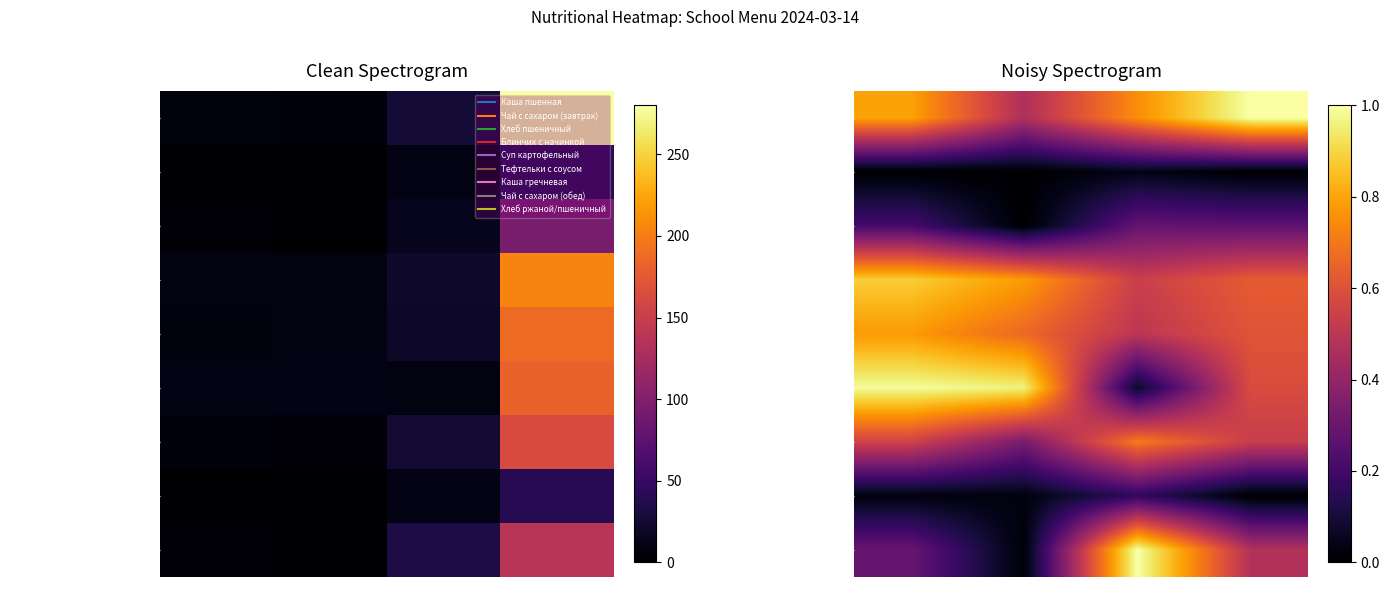

Is it true that Чай с сахаром (завтрак) equals 0.0 at Белки?

True